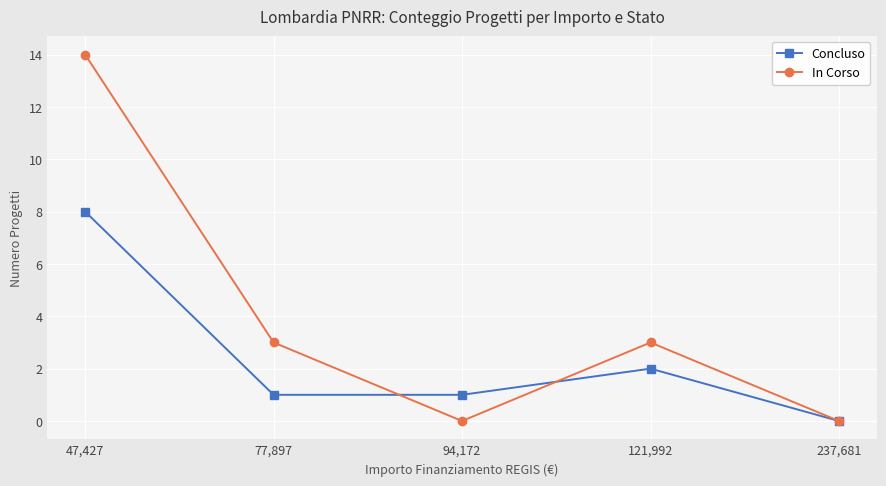

What position from the right is 47,427?

5